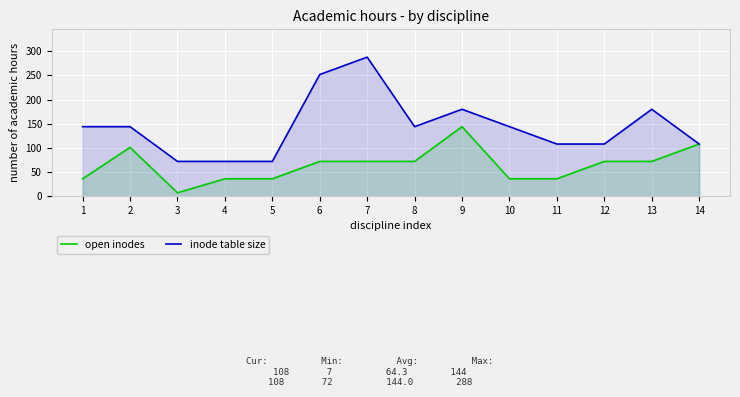

How many interior local valleys does the open inodes series have?

1